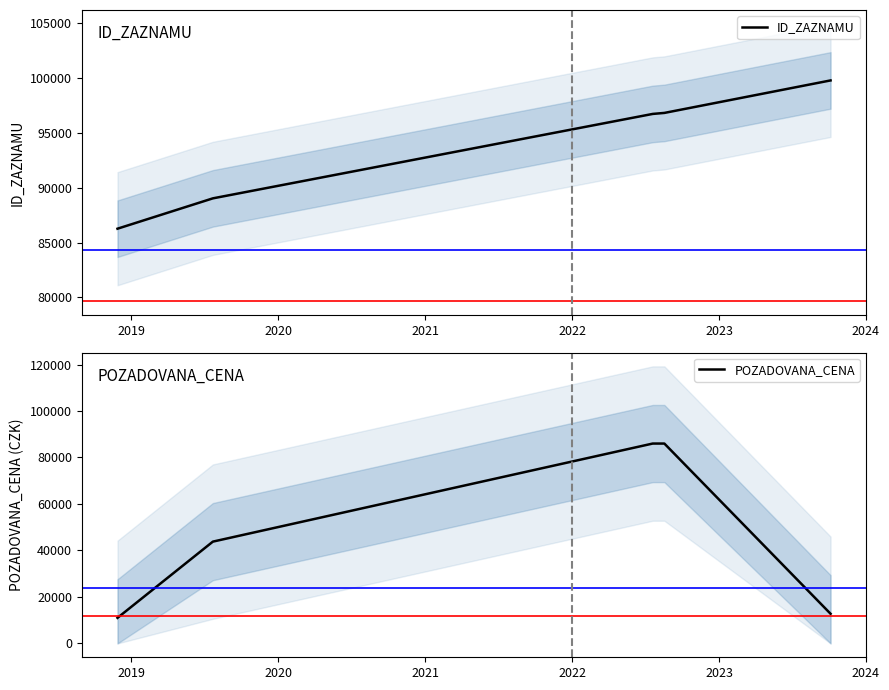

What is the highest value of the ID_ZAZNAMU series?

99799